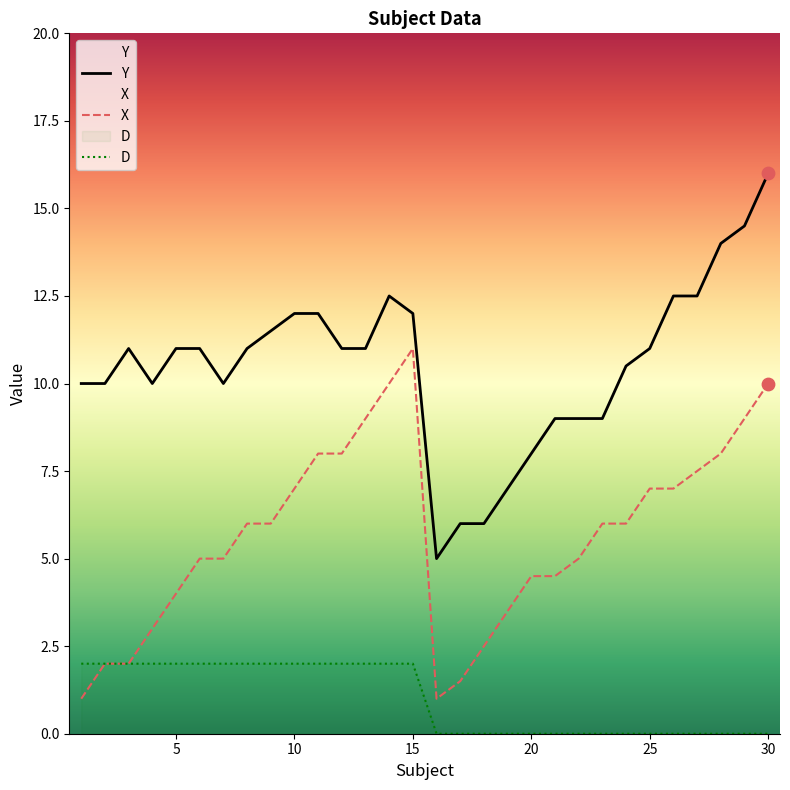

What is the total value across all series at 29?

23.5